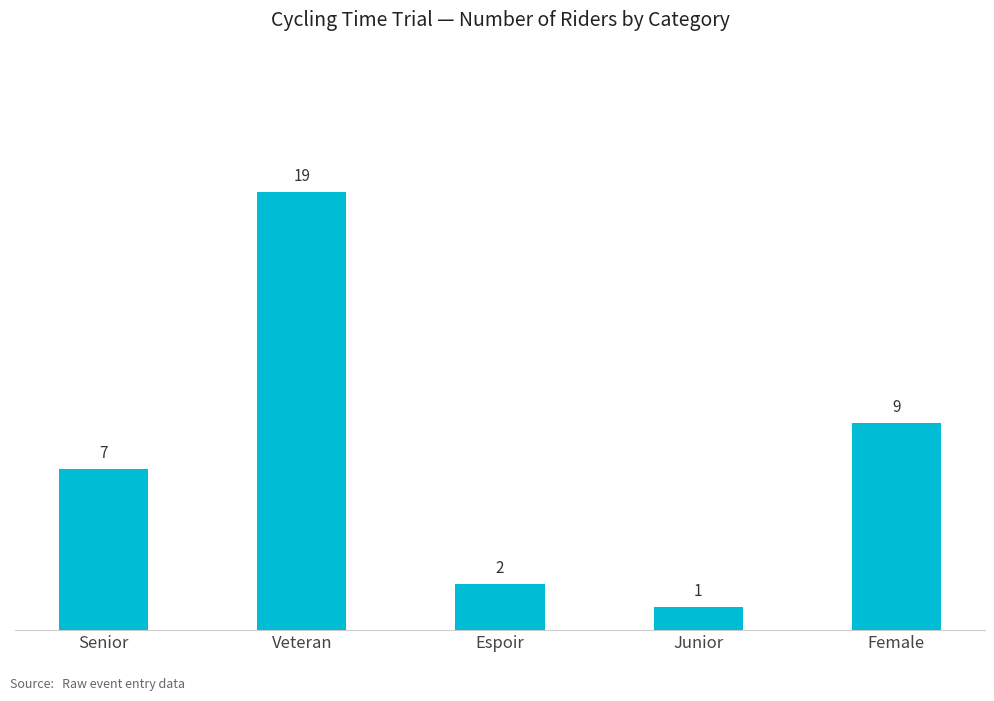

What is the label of the 1st bar from the right?

Female